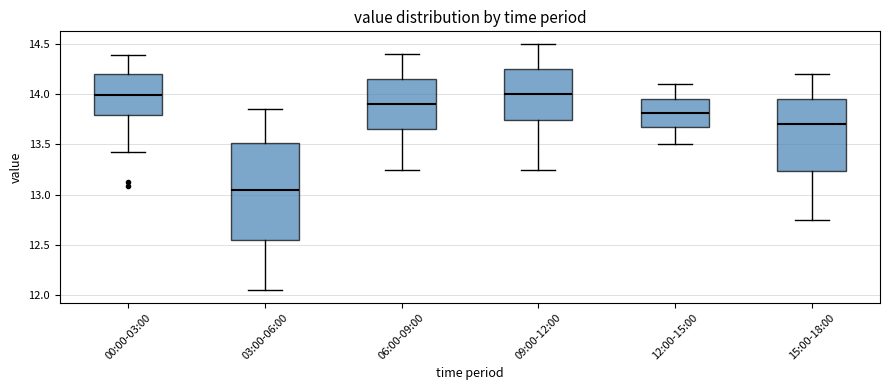

Where is the upper edge of the box for 00:00-03:00 on the y-axis? The values are not printed on the chart, so give them approximately, as read against the axis.

14.20